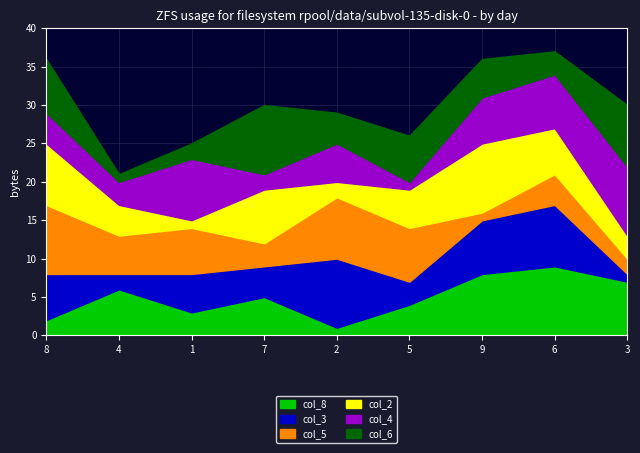

Count the col_5 values in the range 3 to 7.

5